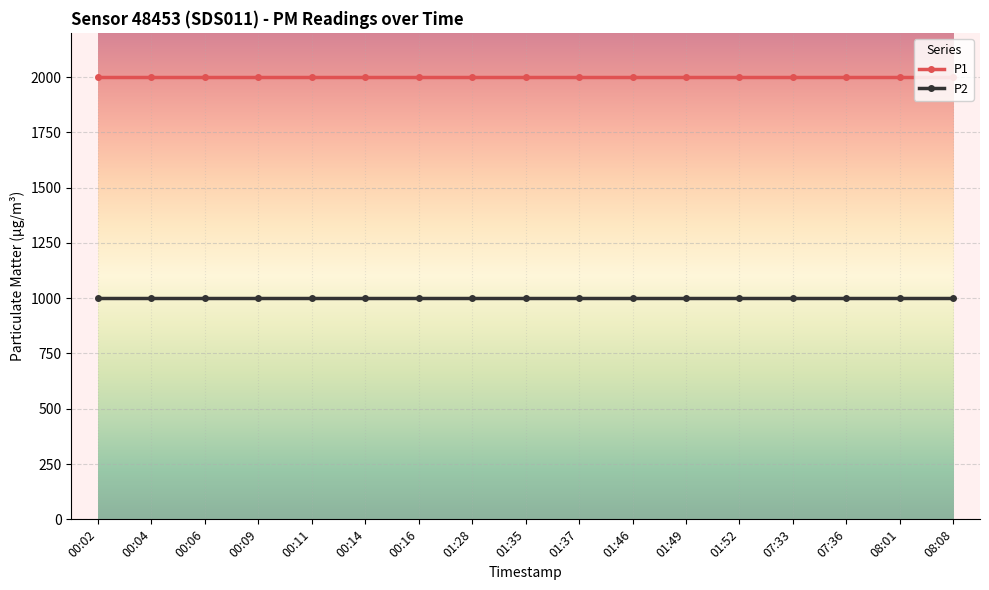

Reading right to left, what are all the values shown in this chart?

P1: 1999.9	1999.9	1999.9	1999.9	1999.9	1999.9	1999.9	1999.9	1999.9	1999.9	1999.9	1999.9	1999.9	1999.9	1999.9	1999.9	1999.9
P2: 999.9	999.9	999.9	999.9	999.9	999.9	999.9	999.9	999.9	999.9	999.9	999.9	999.9	999.9	999.9	999.9	999.9